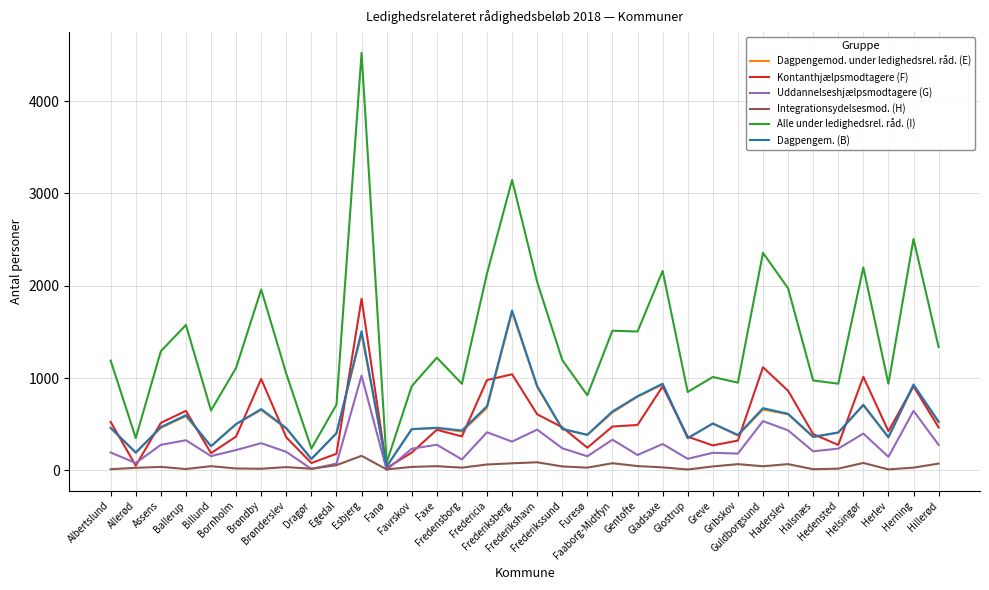

What are all the series names shown in the legend?

Dagpengemod. under ledighedsrel. råd. (E), Kontanthjælpsmodtagere (F), Uddannelseshjælpsmodtagere (G), Integrationsydelsesmod. (H), Alle under ledighedsrel. råd. (I), Dagpengem. (B)